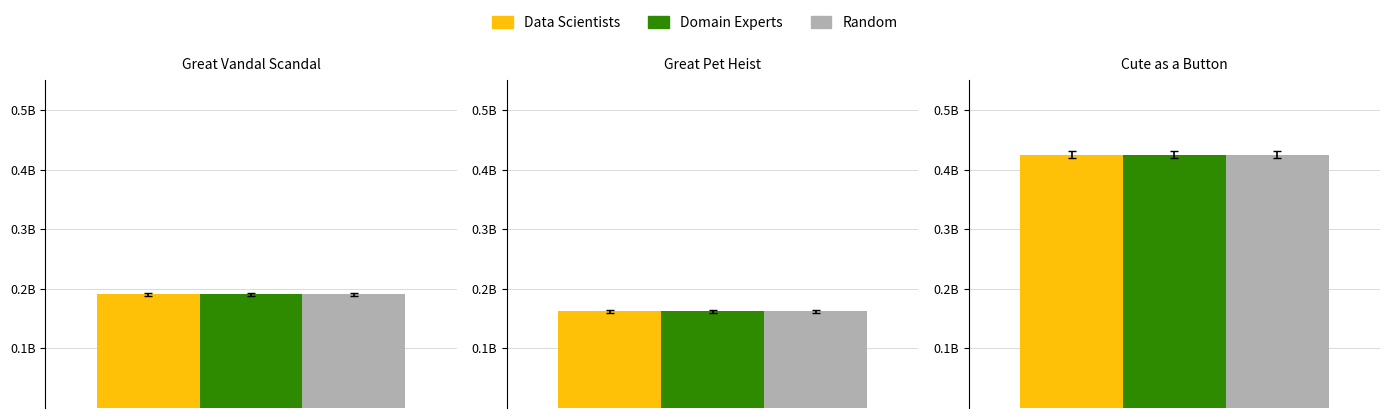

Which series changed the most between Great Vandal Scandal and Cute as a Button?

Data Scientists